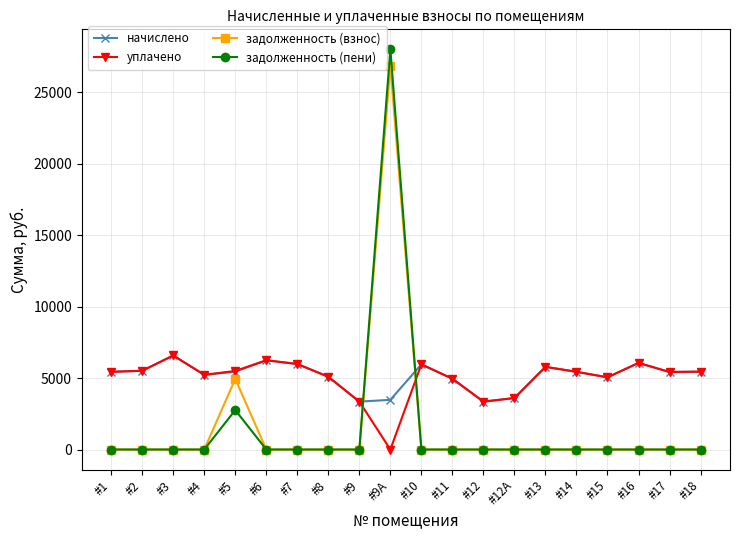

What is the maximum value for уплачено?

6582.6